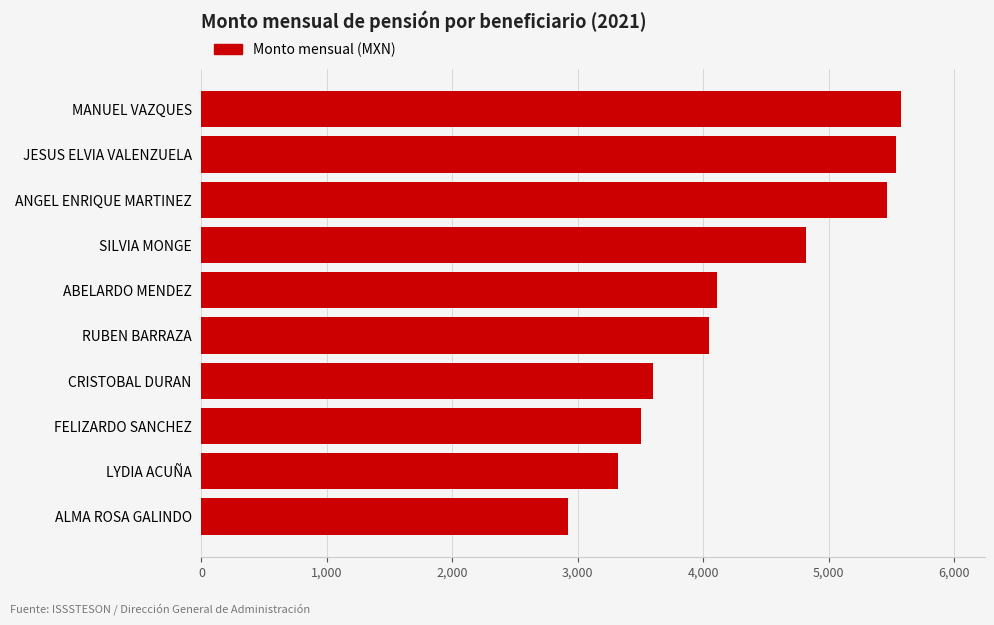

At which label is the value closest to 4249?

ABELARDO MENDEZ